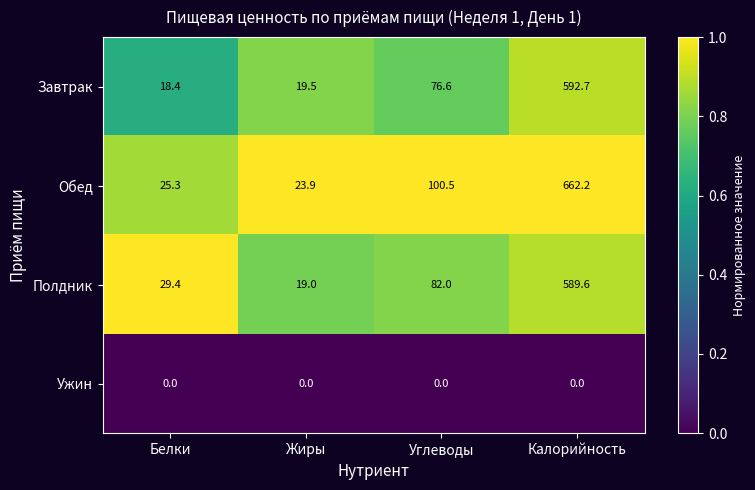

What value does the Завтрак series have at Углеводы?

76.6